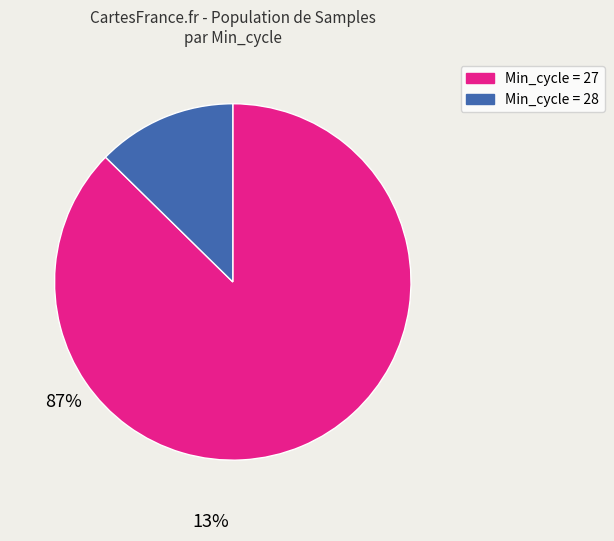

Is there a majority slice in this chart?

Yes